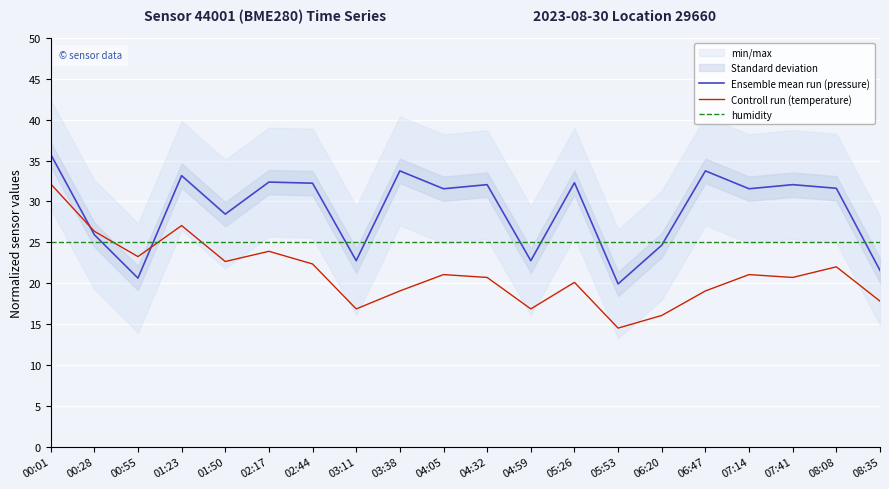

Between which two adjacent categories do humidity and Controll run (temperature) first intersect?

00:28 and 00:55